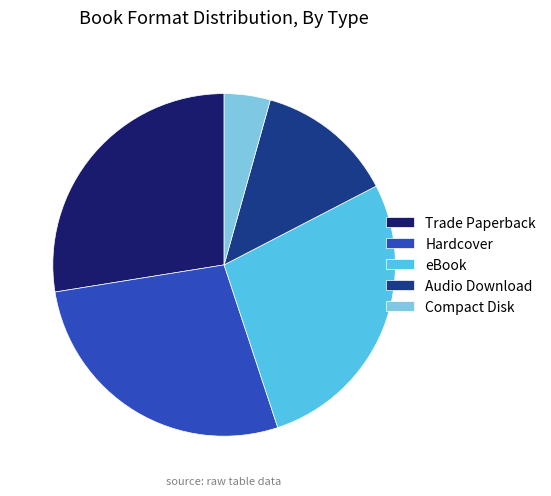

Is it true that Trade Paperback is 21% of the pie?

False